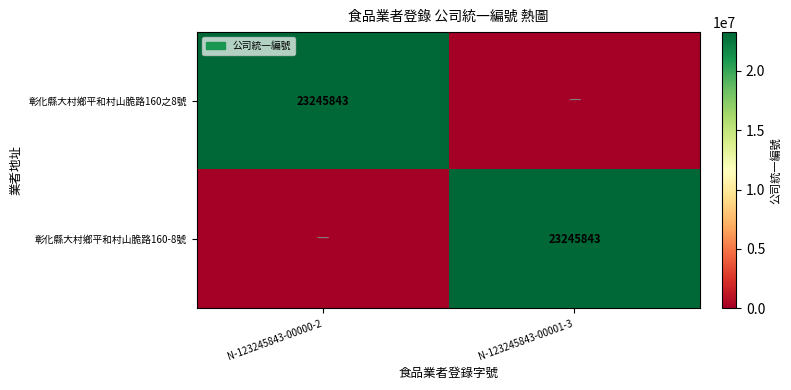

At which category is the sum across all series the highest?

N-123245843-00000-2